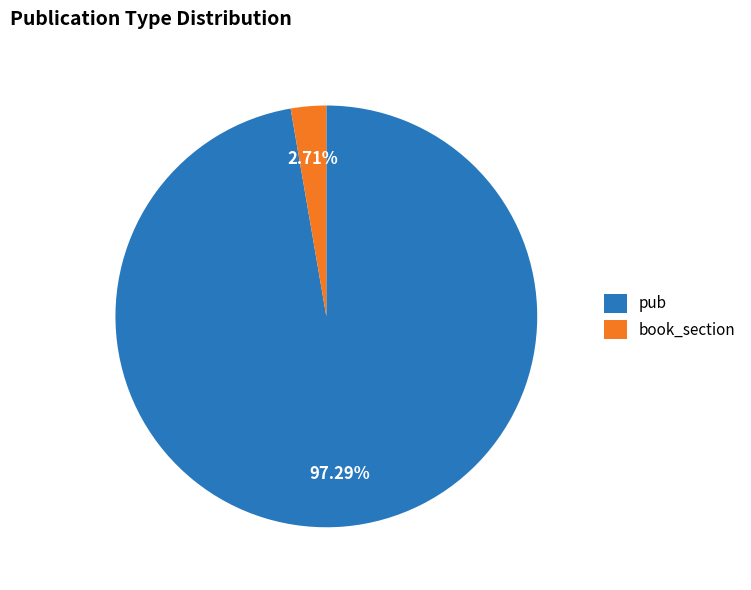

Which has a higher value, pub or book_section?

pub